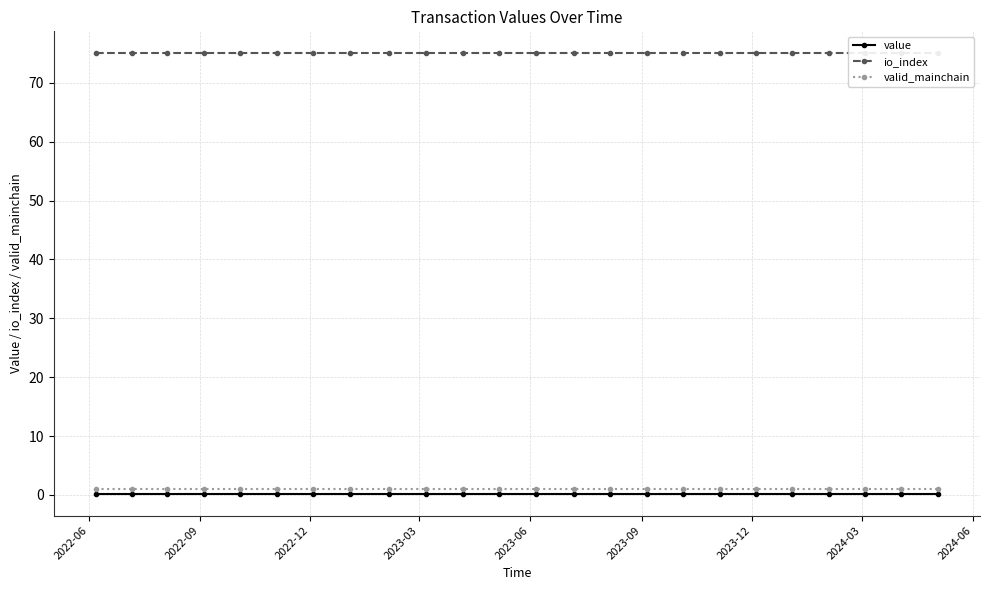

Which label corresponds to the largest value in the chart?

2022-06